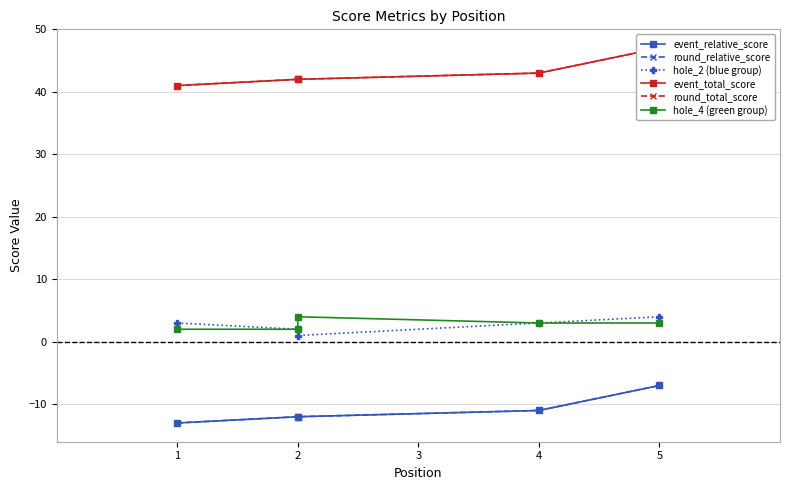

What is the difference between the round_relative_score values at 4 and 1?

2